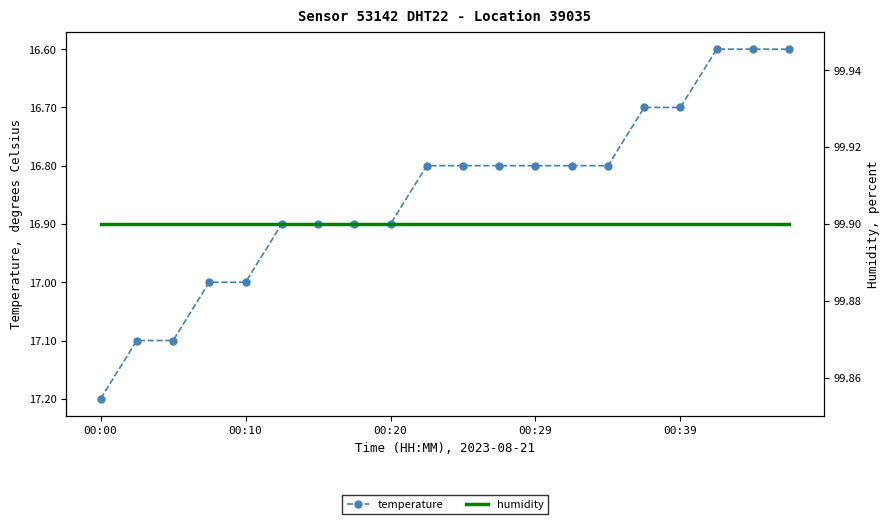

The humidity series shows 58.4 at 11. True or false?

False